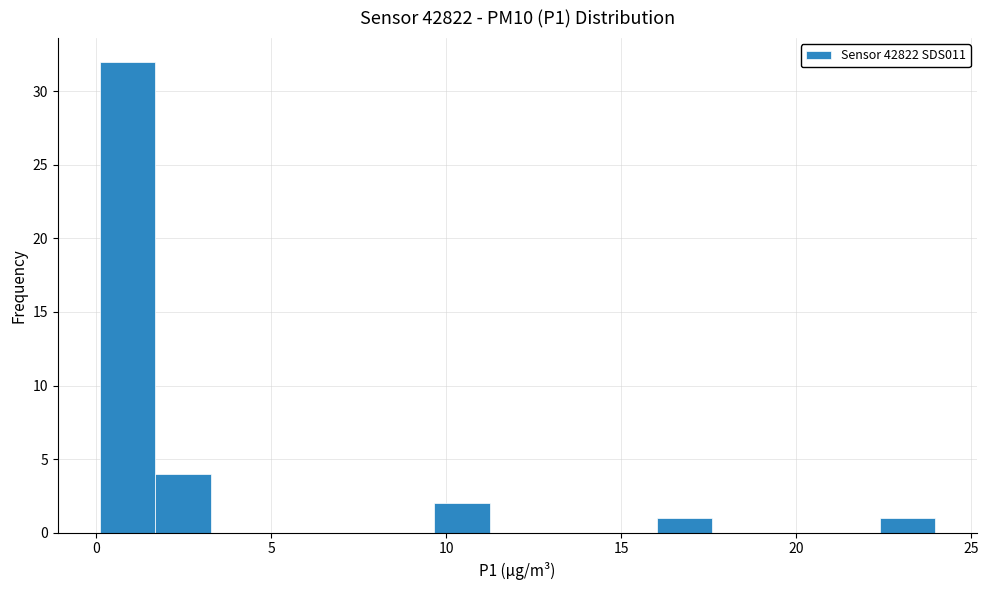

Read against the x-axis, roughly where is the centre of the tallest bar?

1.0